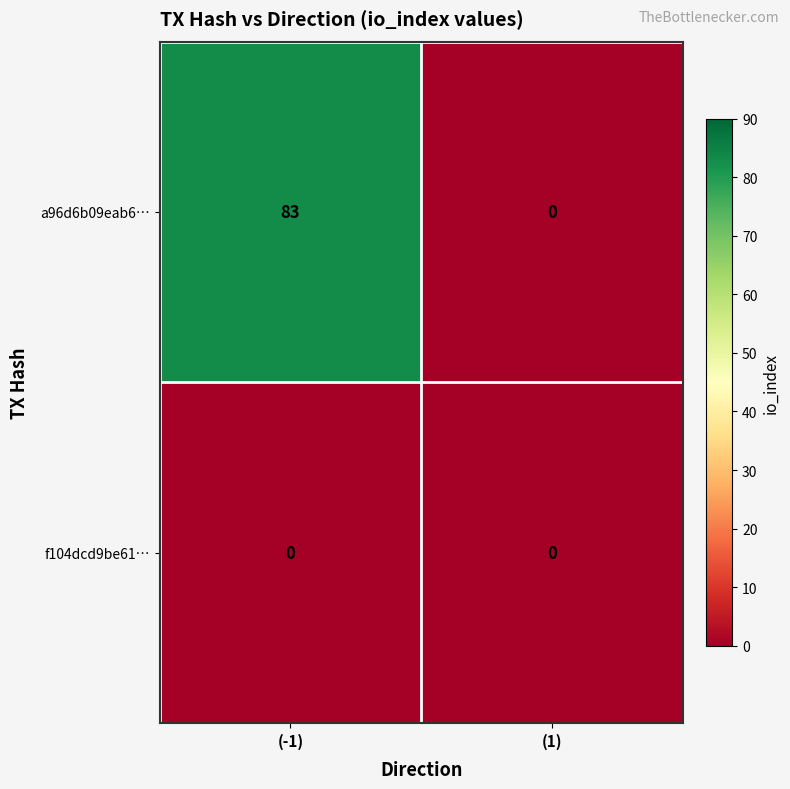

Between (-1) and (1), which series saw the biggest shift?

a96d6b09eab6…